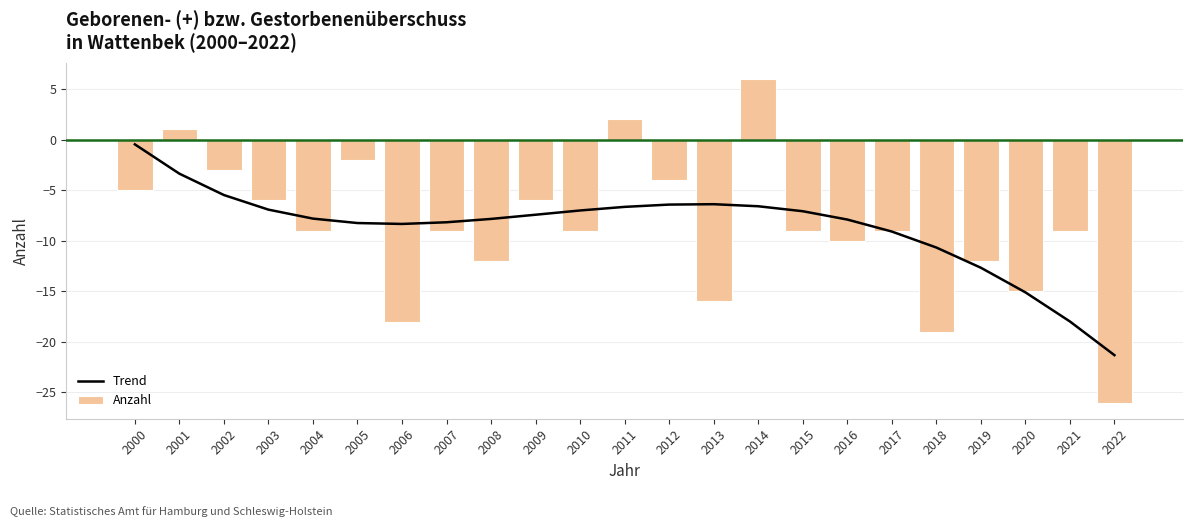

Is the value of Trend at 2000 greater than the value of Anzahl at 2006?

Yes